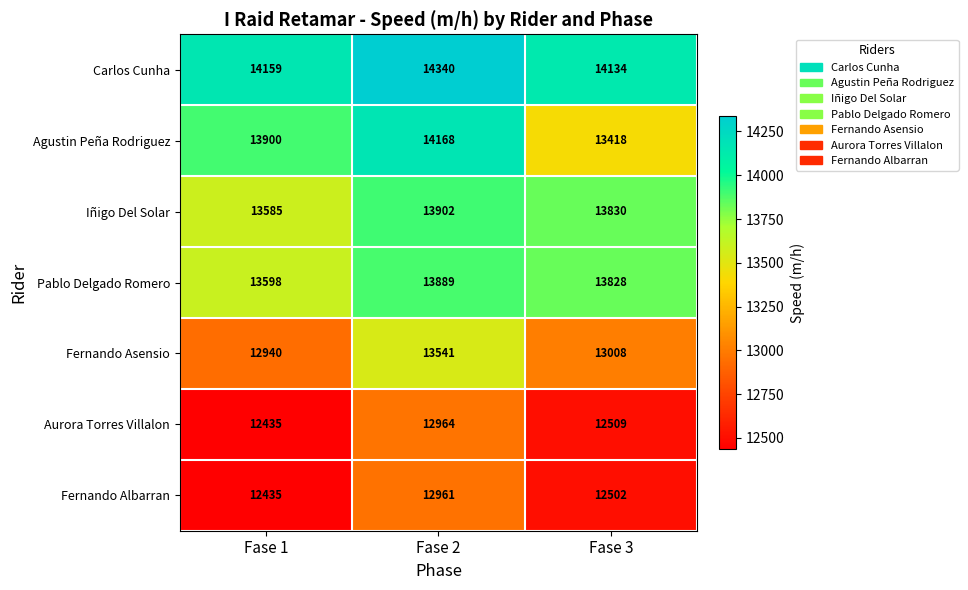

How many data points in Aurora Torres Villalon are less than 12509?

1